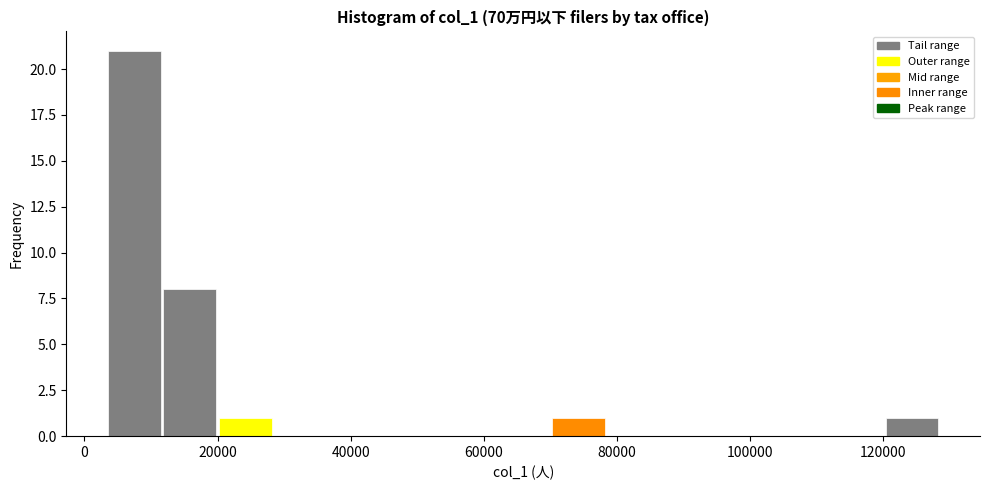

Reading left to right, transcribe this chart: for each bar, give the range it covers on the x-axis and its height. Neither the bar edges nor the heights are printed on the chart, so give them approximately, as read against the axes.

4000 to 12000: 21
12000 to 20000: 8
20000 to 28000: 1
28000 to 36000: 0
36000 to 46000: 0
46000 to 54000: 0
54000 to 62000: 0
62000 to 70000: 0
70000 to 78000: 1
78000 to 86000: 0
86000 to 96000: 0
96000 to 104000: 0
104000 to 112000: 0
112000 to 120000: 0
120000 to 128000: 1